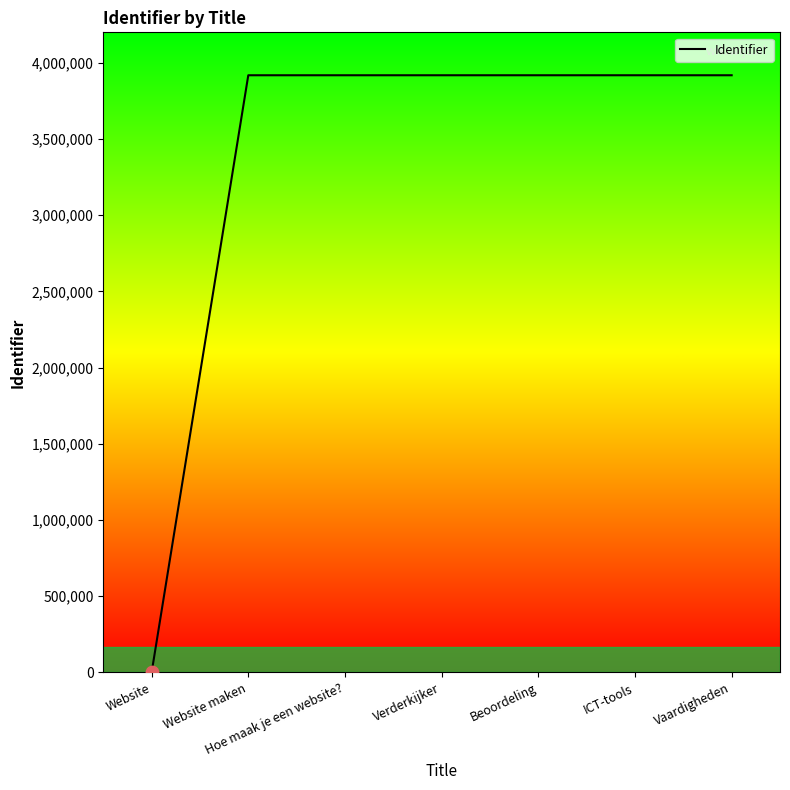

Approximately how many times larger is the value at Vaardigheden compared to Website maken?

1.0